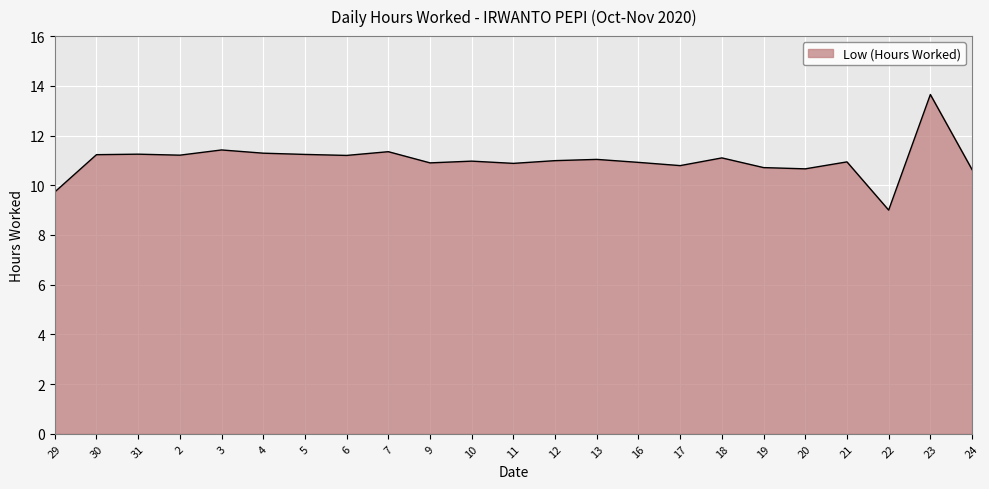

What is the greatest value displayed?

13.7